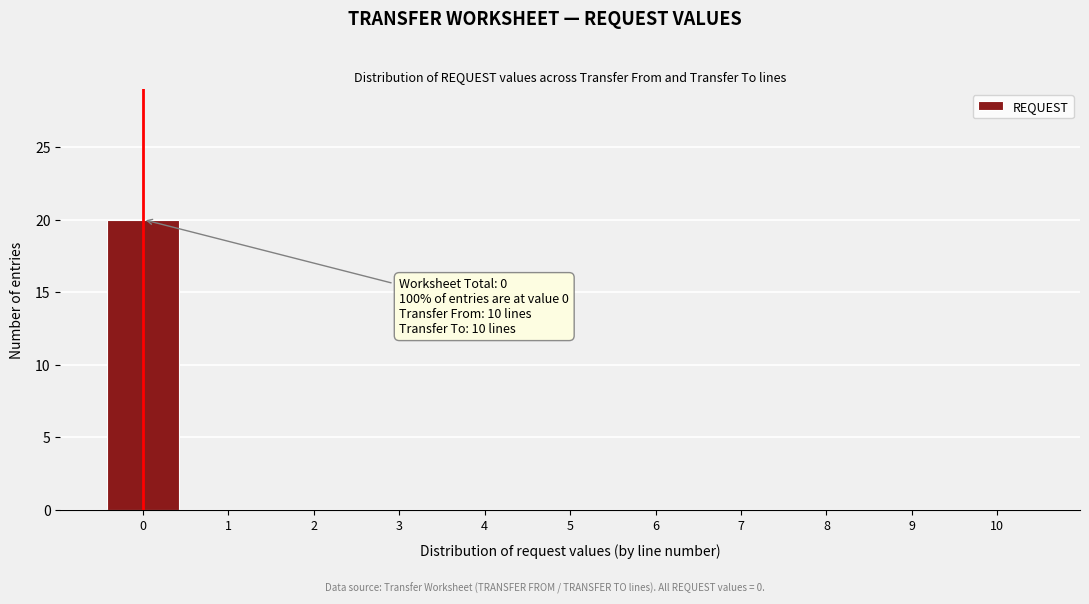

Over which range of the x-axis is the bar tallest?

-0.5 to 0.5